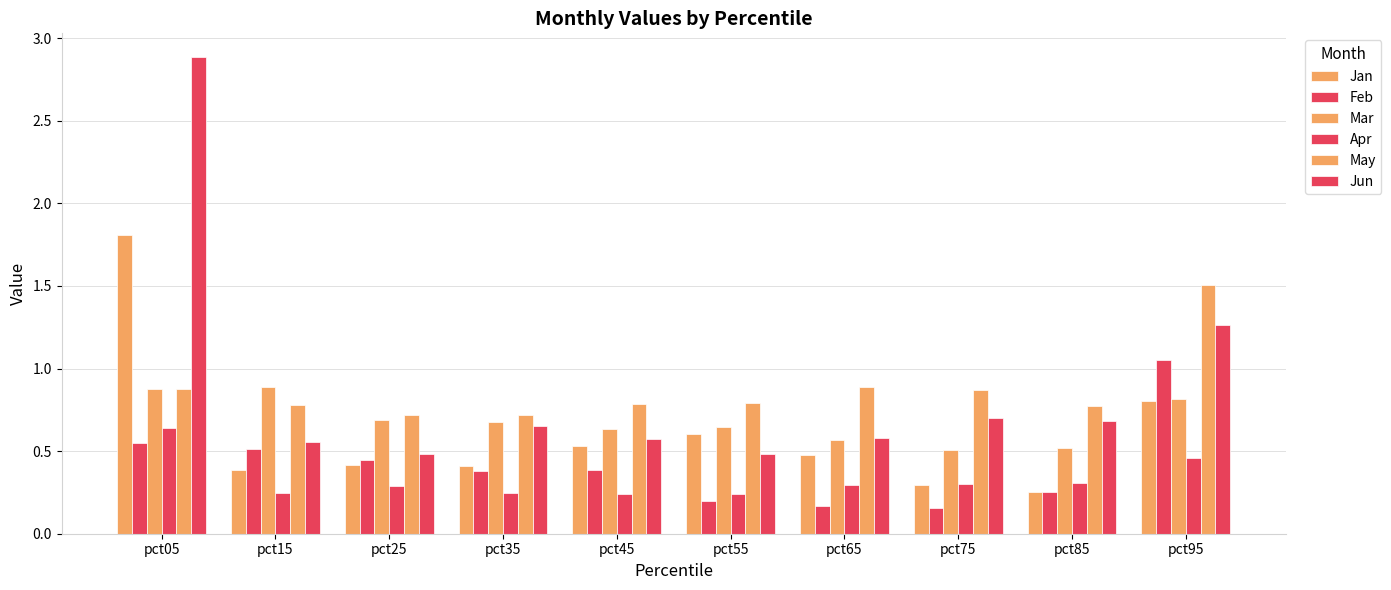

The value of Feb at pct65 is 0.0. True or false?

False